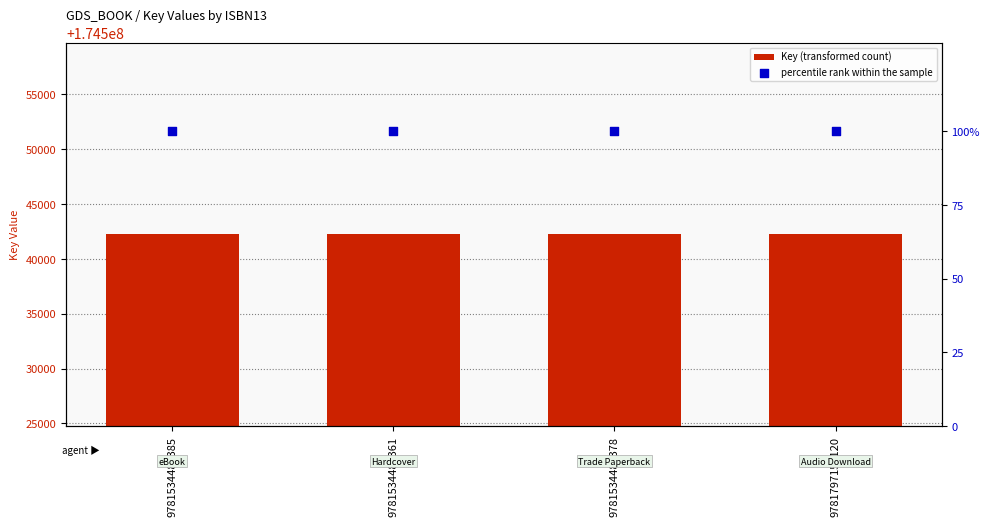

At which category is the sum across all series the highest?

9781534483385